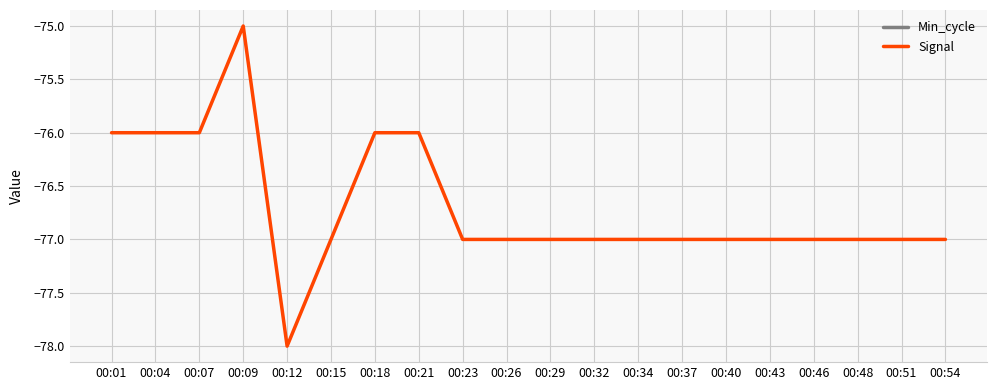

What is the smallest value displayed?

-78.0